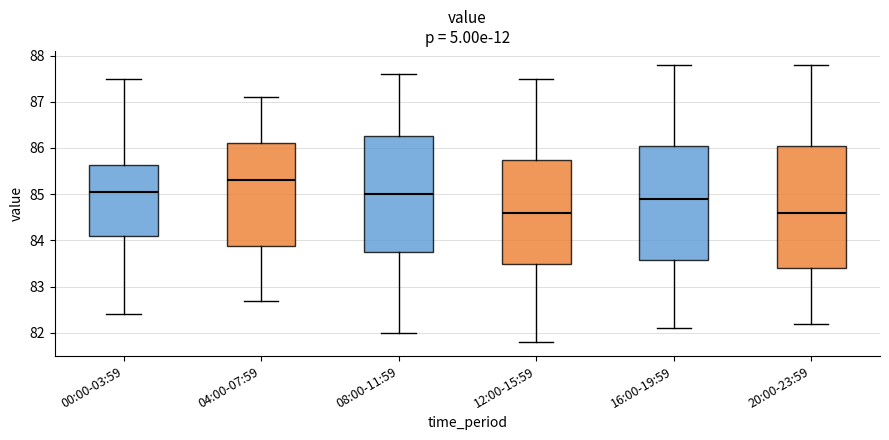

Where is the lower edge of the box for 12:00-15:59 on the y-axis? The values are not printed on the chart, so give them approximately, as read against the axis.

83.5